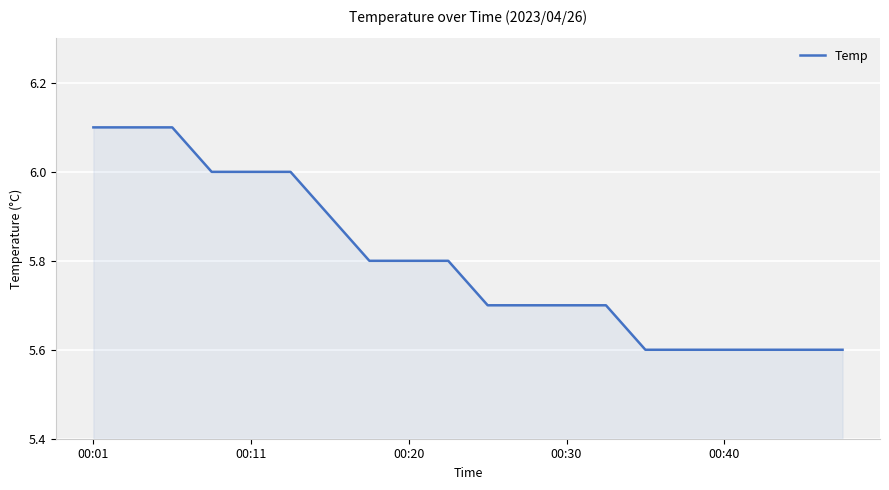

What is the smallest value displayed?

5.6